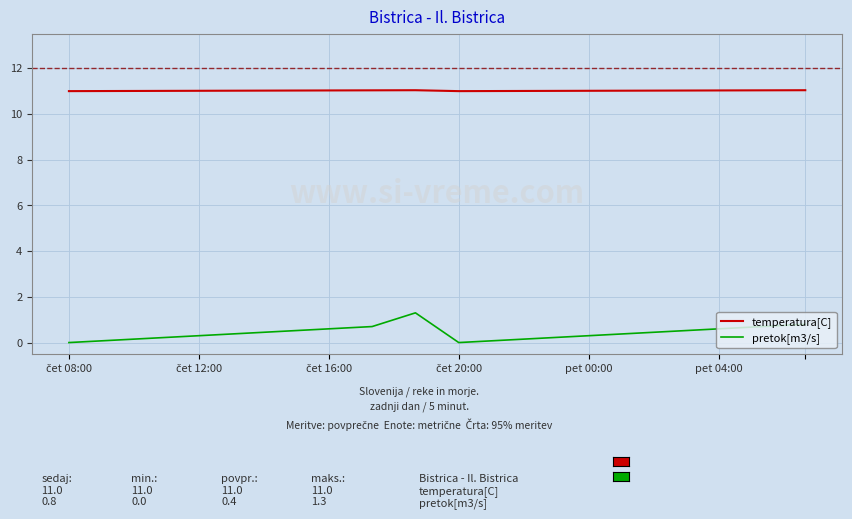

What is the minimum value for temperatura[C]?

11.0